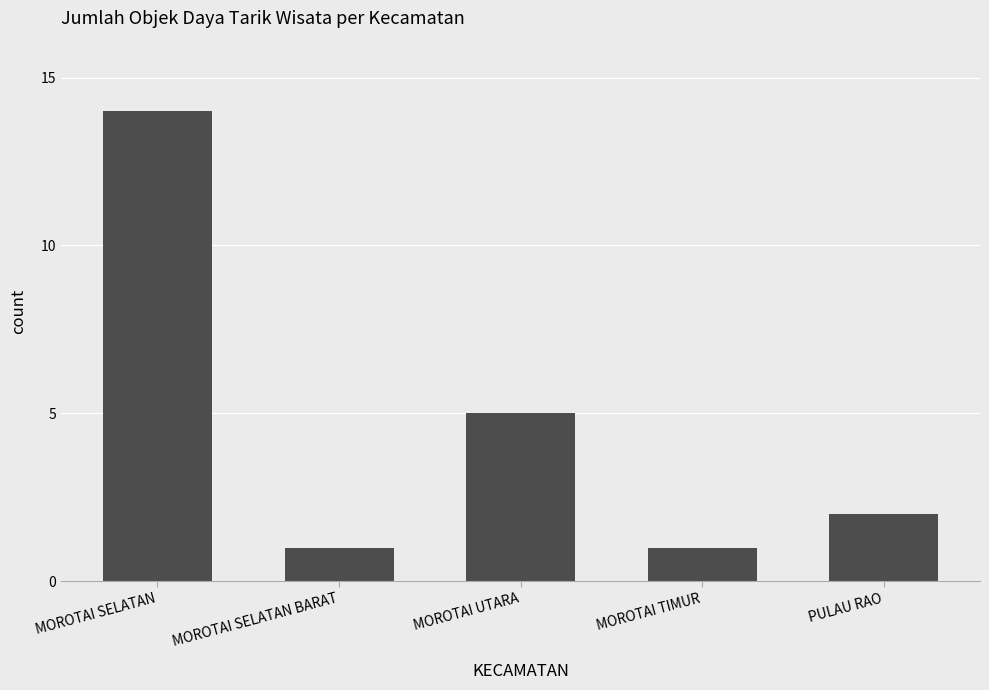

How many bars are there in total?

5